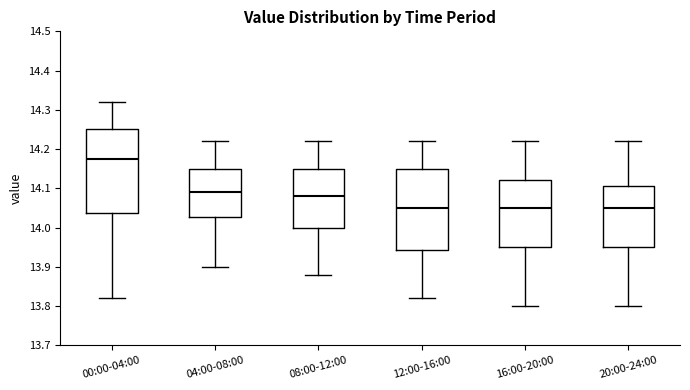

Reading left to right, transcribe this box plot: for each box, give where its median line is, the range the box spans, and where its two whiskers end, as read against the y-axis. The values are not printed on the chart, so give them approximately, as read against the axis.

00:00-04:00: median 14.18, box 14.04 to 14.25, whiskers 13.82 to 14.32
04:00-08:00: median 14.09, box 14.03 to 14.15, whiskers 13.90 to 14.22
08:00-12:00: median 14.08, box 14.00 to 14.15, whiskers 13.88 to 14.22
12:00-16:00: median 14.05, box 13.94 to 14.15, whiskers 13.82 to 14.22
16:00-20:00: median 14.05, box 13.95 to 14.12, whiskers 13.80 to 14.22
20:00-24:00: median 14.05, box 13.95 to 14.11, whiskers 13.80 to 14.22